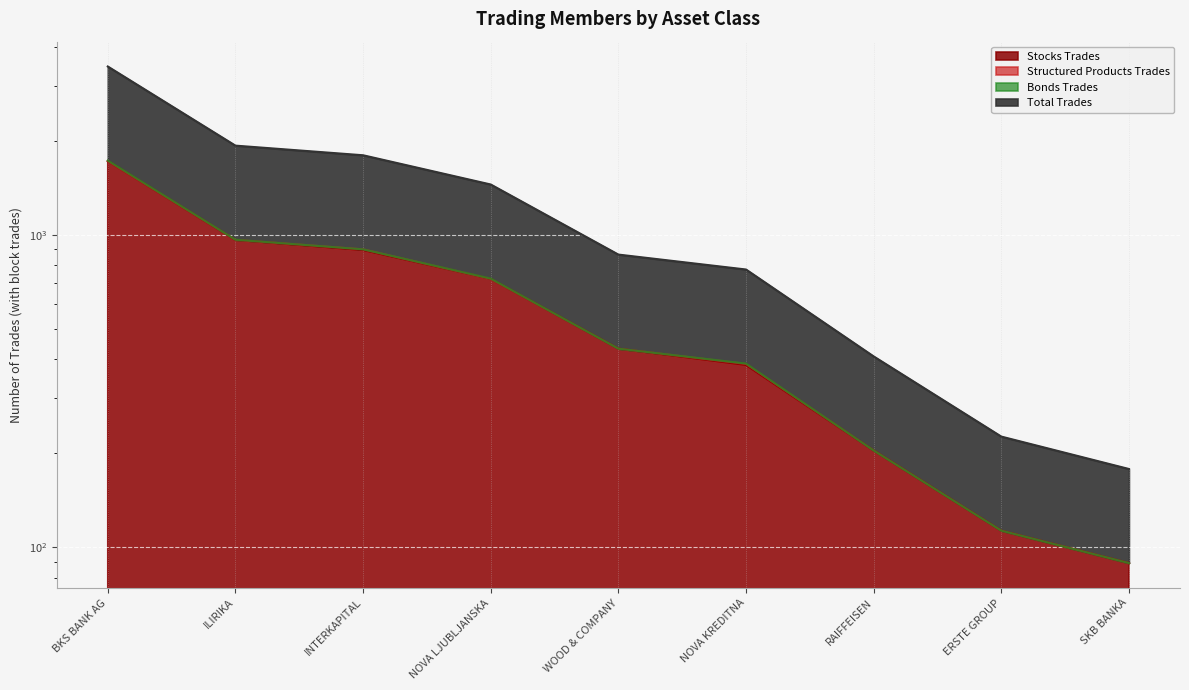

Which series changed the most between WOOD & COMPANY and RAIFFEISEN?

Stocks Trades